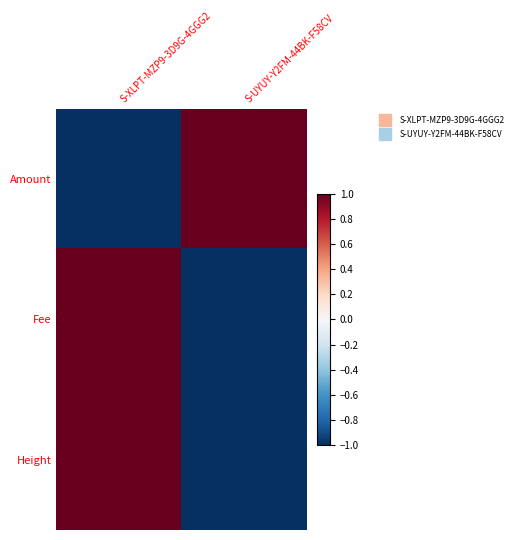

What is the spread (max minus min) of values at S-UYUY-Y2FM-44BK-F58CV?

2